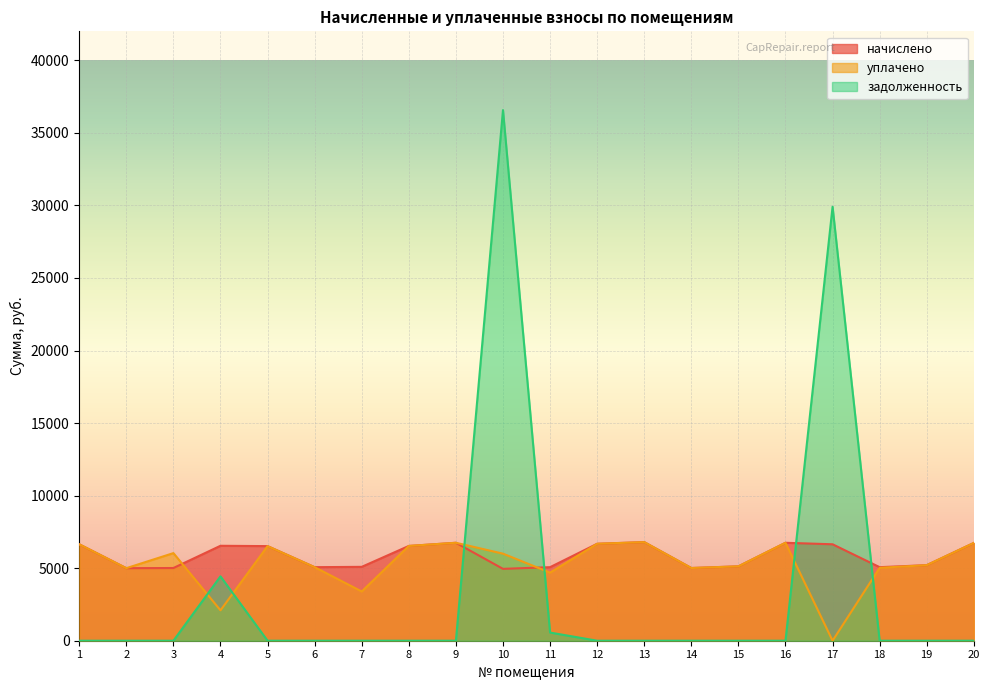

Which has a higher value, 8 or 13?

13